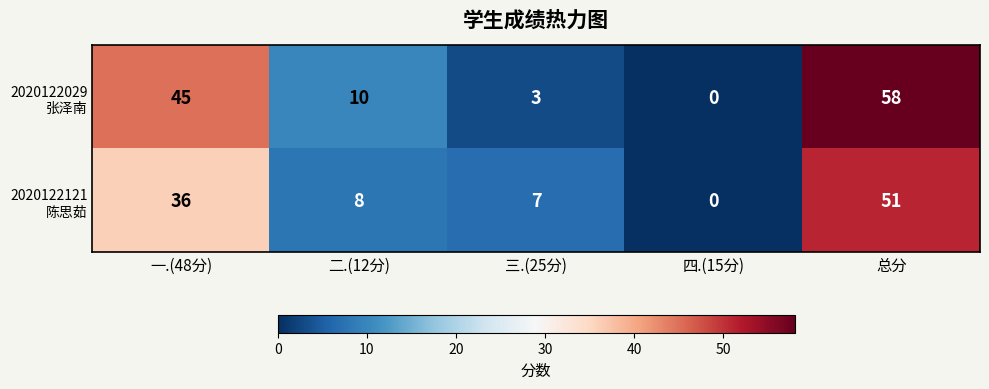

At which category does the chart reach its minimum across all series?

四.(15分)